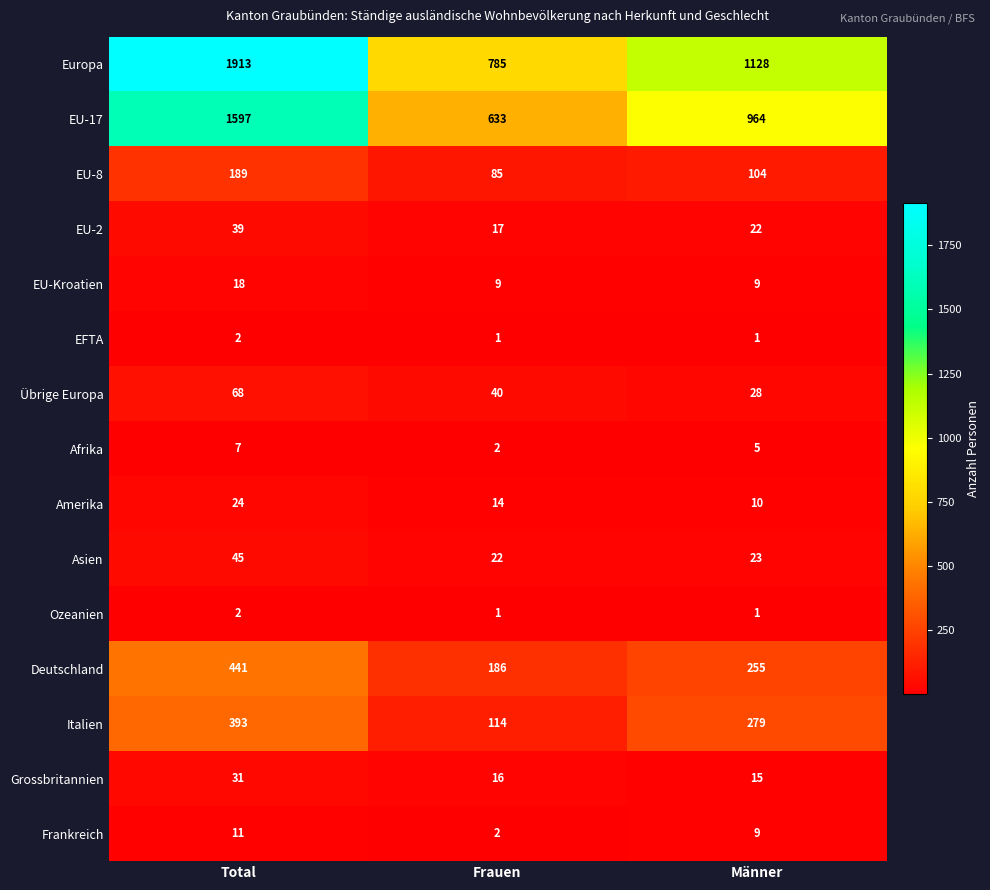

What is the sum of all EU-17 values?

3194